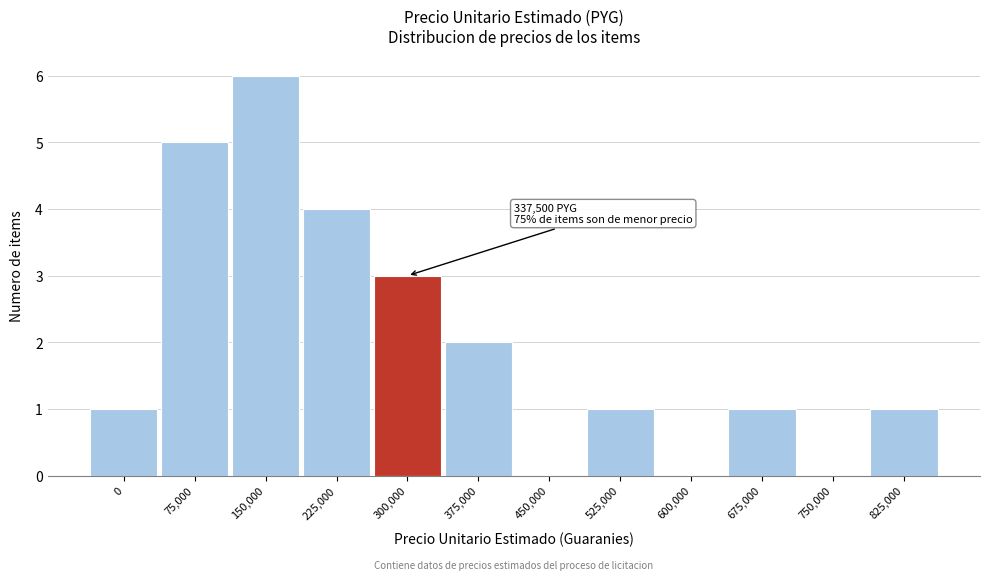

Reading left to right, extract all data points from this chart.

0=1	75,000=5	150,000=6	225,000=4	300,000=3	375,000=2	450,000=0	525,000=1	600,000=0	675,000=1	750,000=0	825,000=1